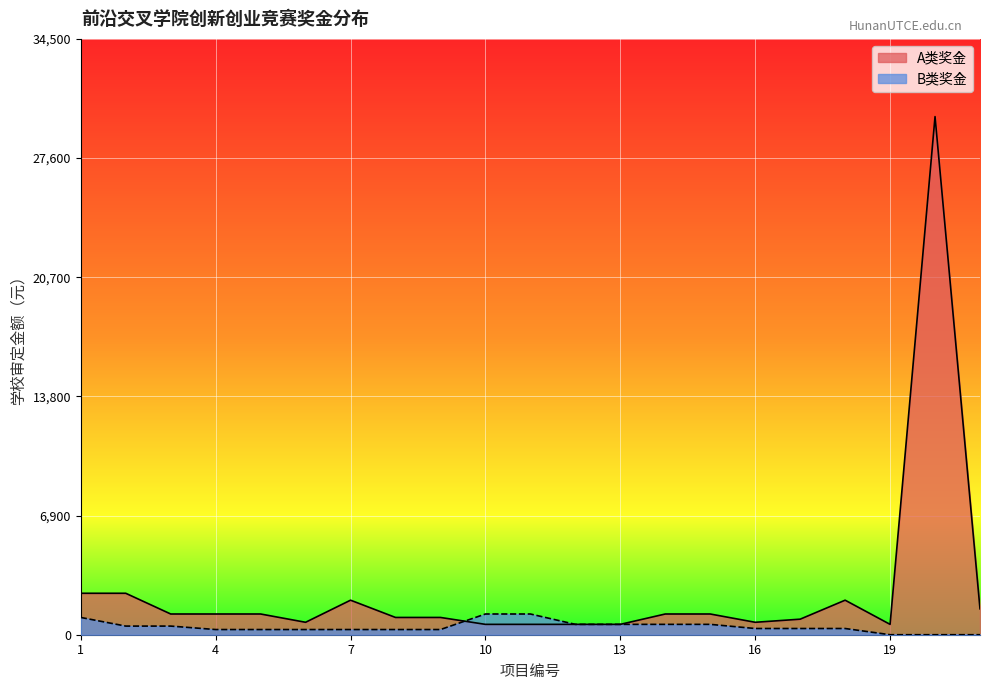

How many data points are less than 1200?

10